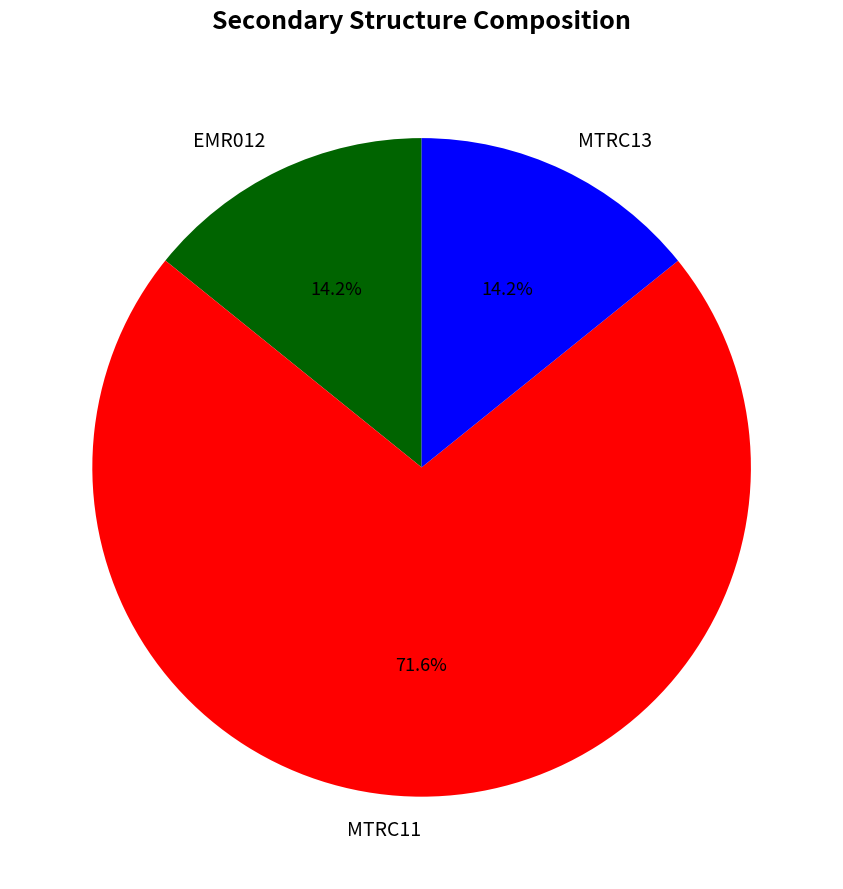

Count the number of slices in the pie.

3